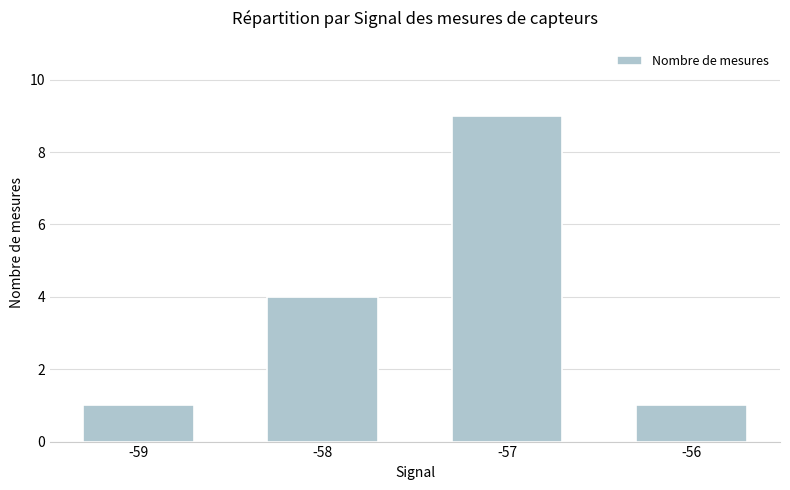

What is the difference between the values at -57 and -58?

5